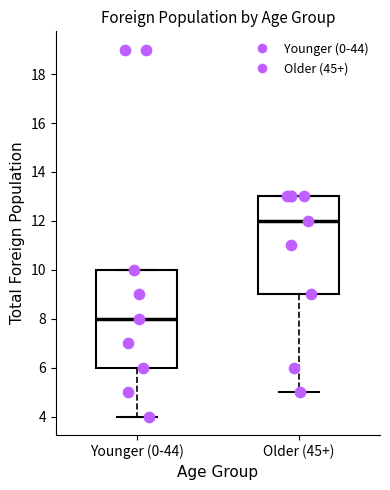

Reading left to right, transcribe this box plot: for each box, give where its median line is, the range the box spans, and where its two whiskers end, as read against the y-axis. The values are not printed on the chart, so give them approximately, as read against the axis.

Younger (0-44): median 8, box 6 to 10, whiskers 4 to 10
Older (45+): median 12, box 9 to 13, whiskers 5 to 13